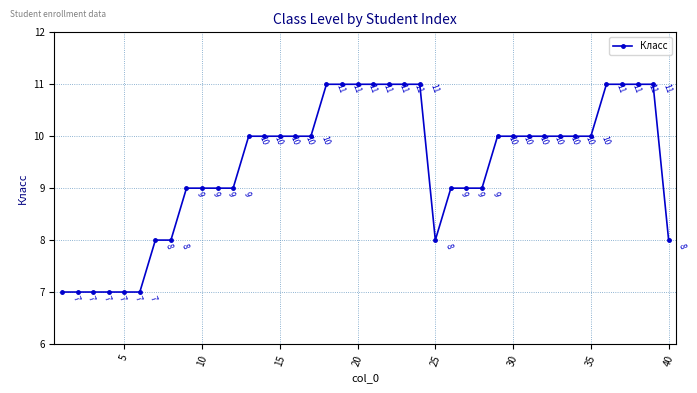

How many values are between 9 and 11?

30